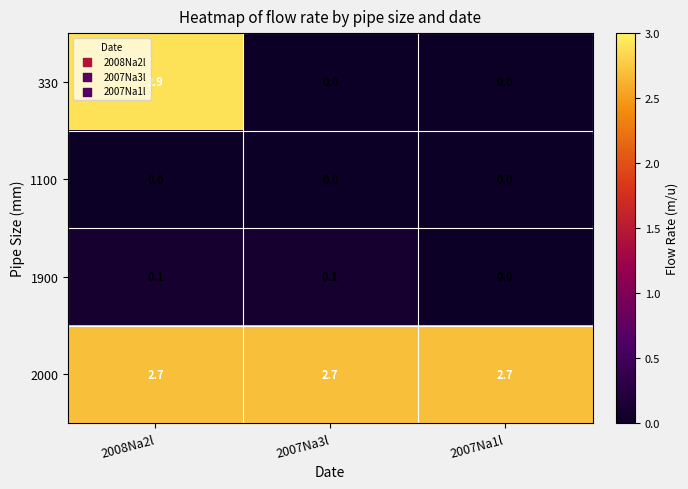

How many distinct data groups are displayed?

4